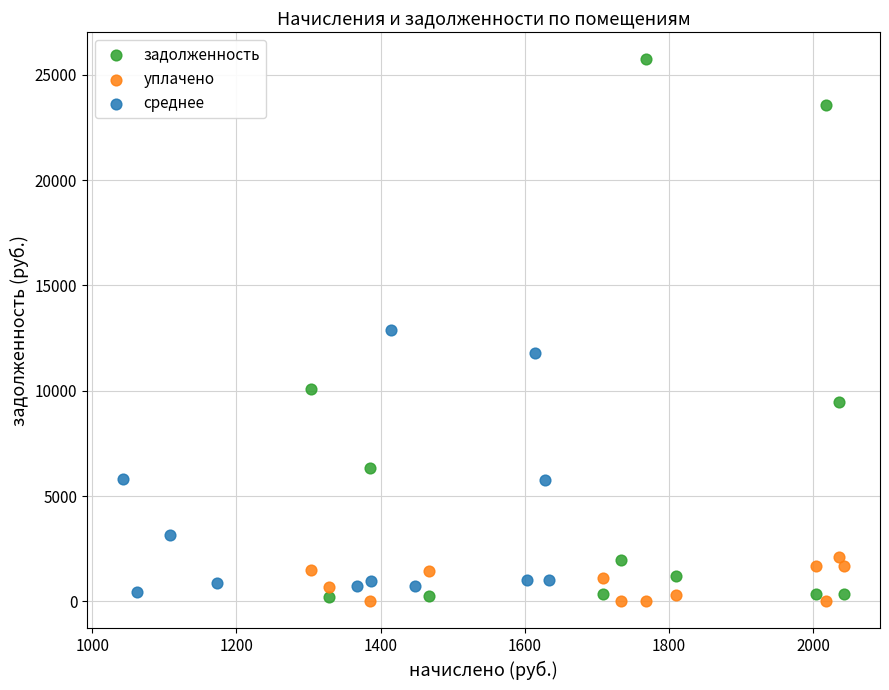

Which series reaches the maximum Y coordinate?

задолженность